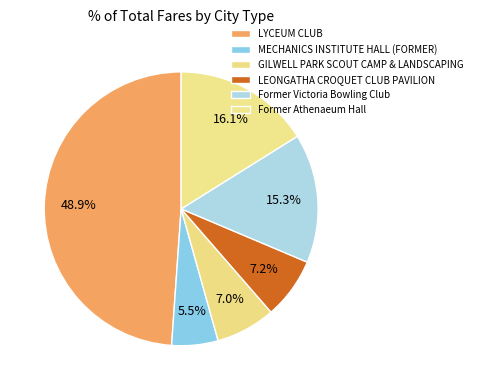

The LYCEUM CLUB slice represents 49% of the pie. True or false?

True